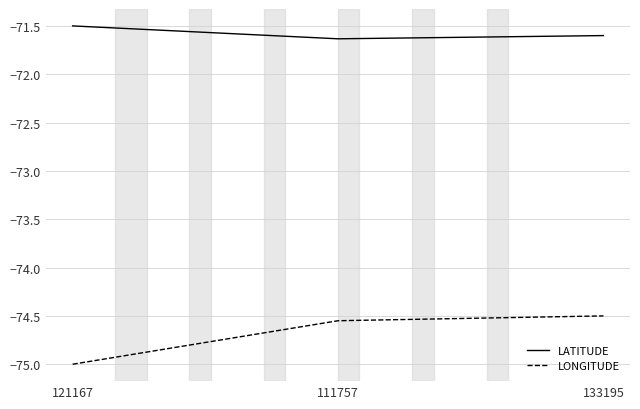

What are all the series names shown in the legend?

LATITUDE, LONGITUDE